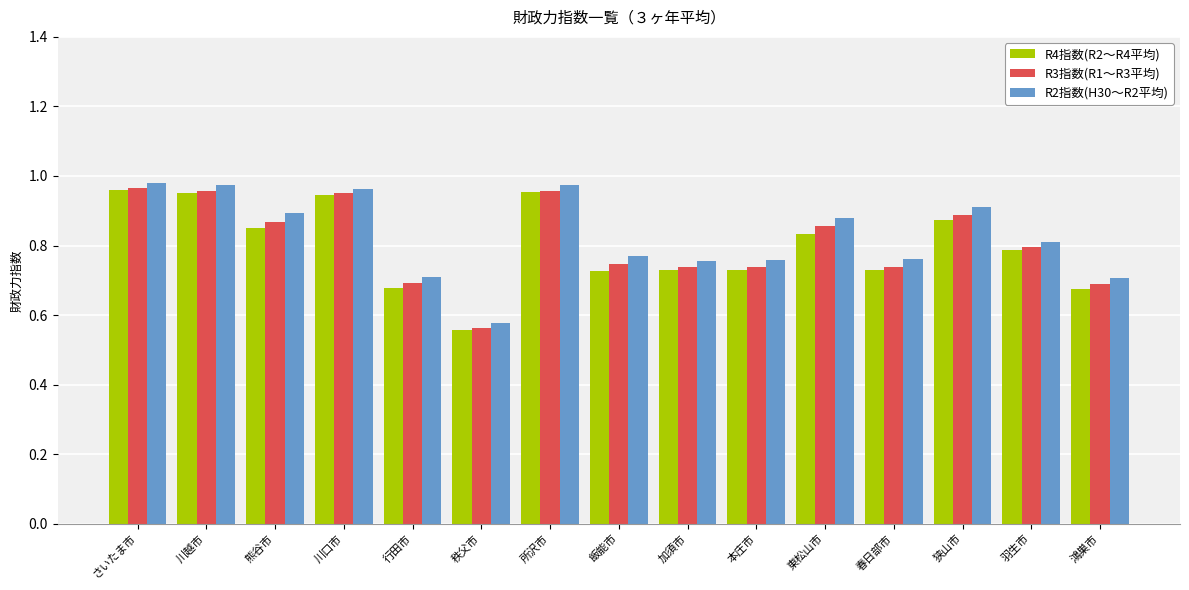

Where is R2指数(H30～R2平均) nearest to the value 0?

秩父市